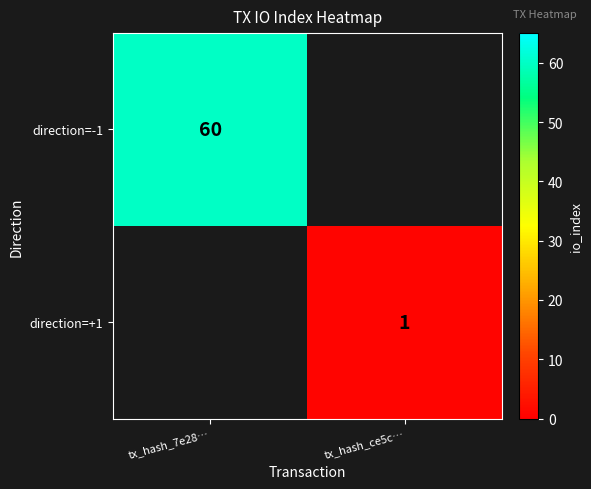

The direction=+1 series shows 1 at tx_hash_ce5c…. True or false?

True